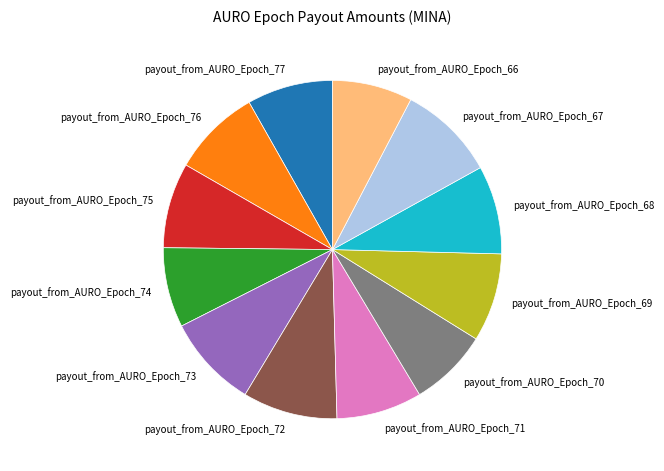

True or false: payout_from_AURO_Epoch_73 accounts for 18% of the total.

False